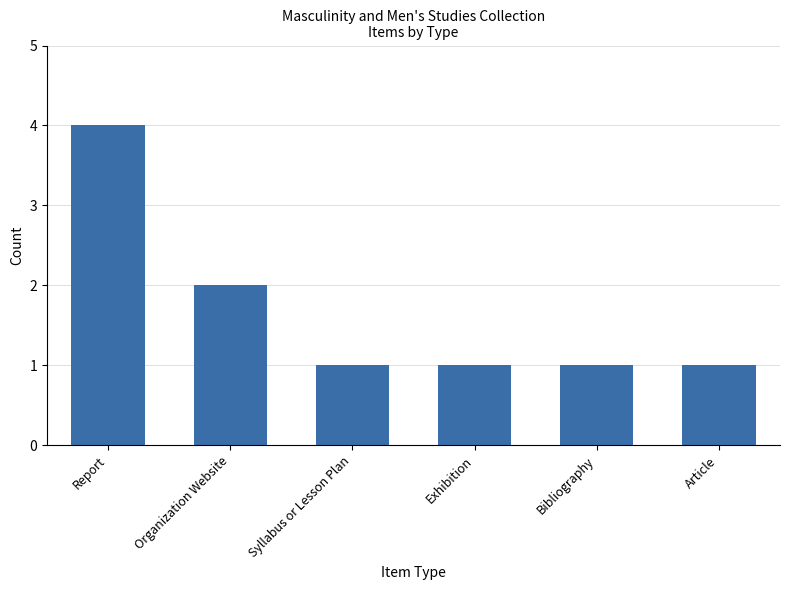

What is the difference between the maximum and second lowest values?

3